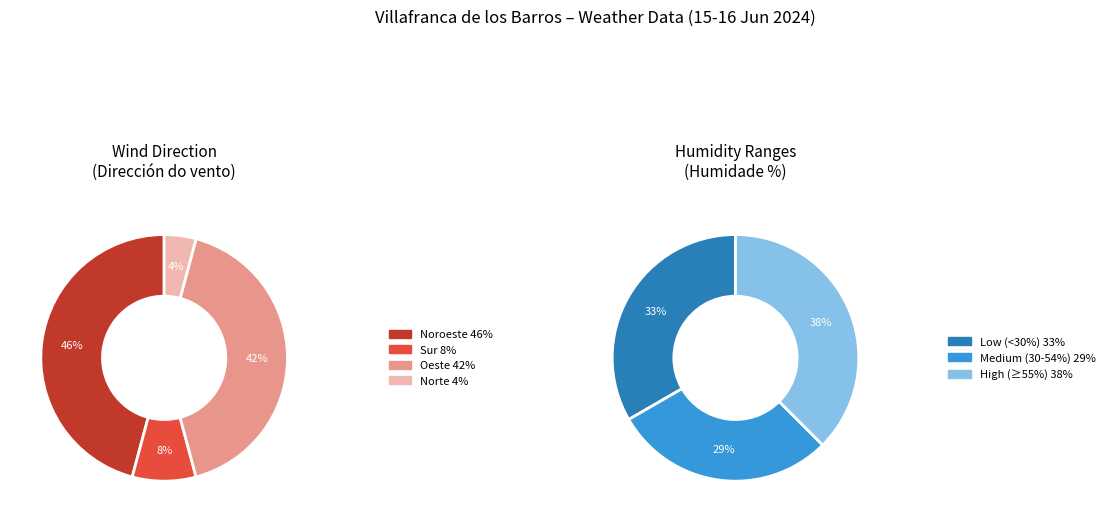

Do Norte and Noroeste together represent more than half of the pie?

No